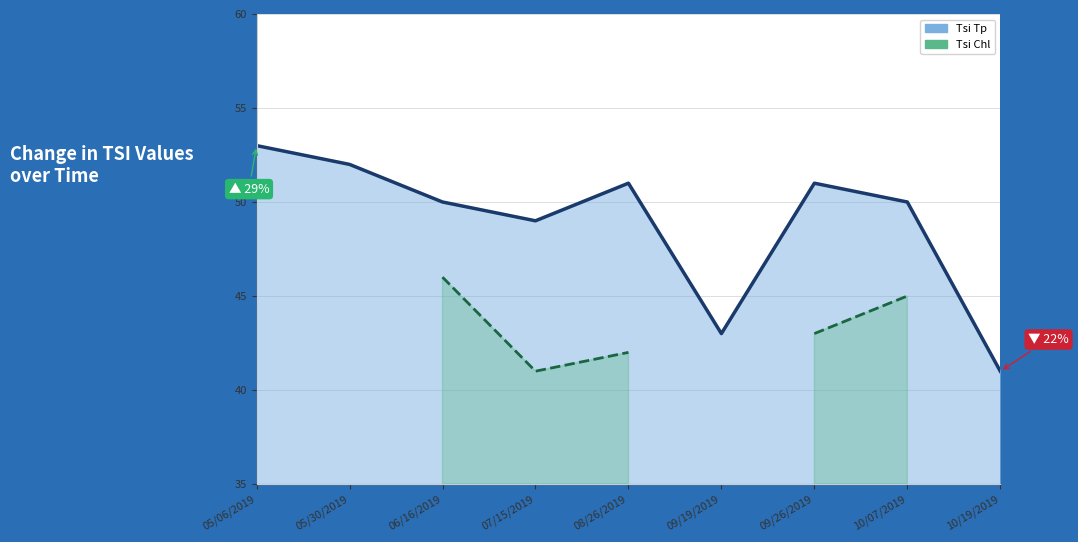

At which category does Tsi Tp reach its first local valley?

07/15/2019